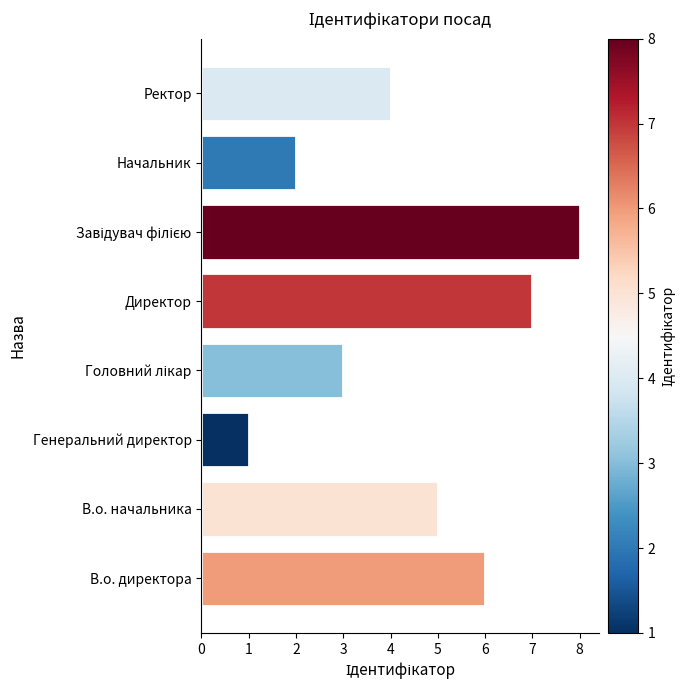

Count the number of data series in this chart.

1